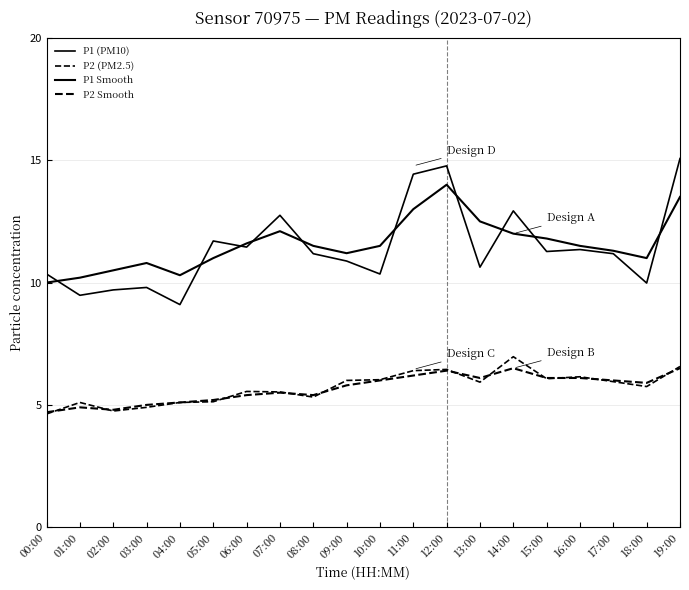

Which has a higher value, 06:00 or 03:00?

06:00